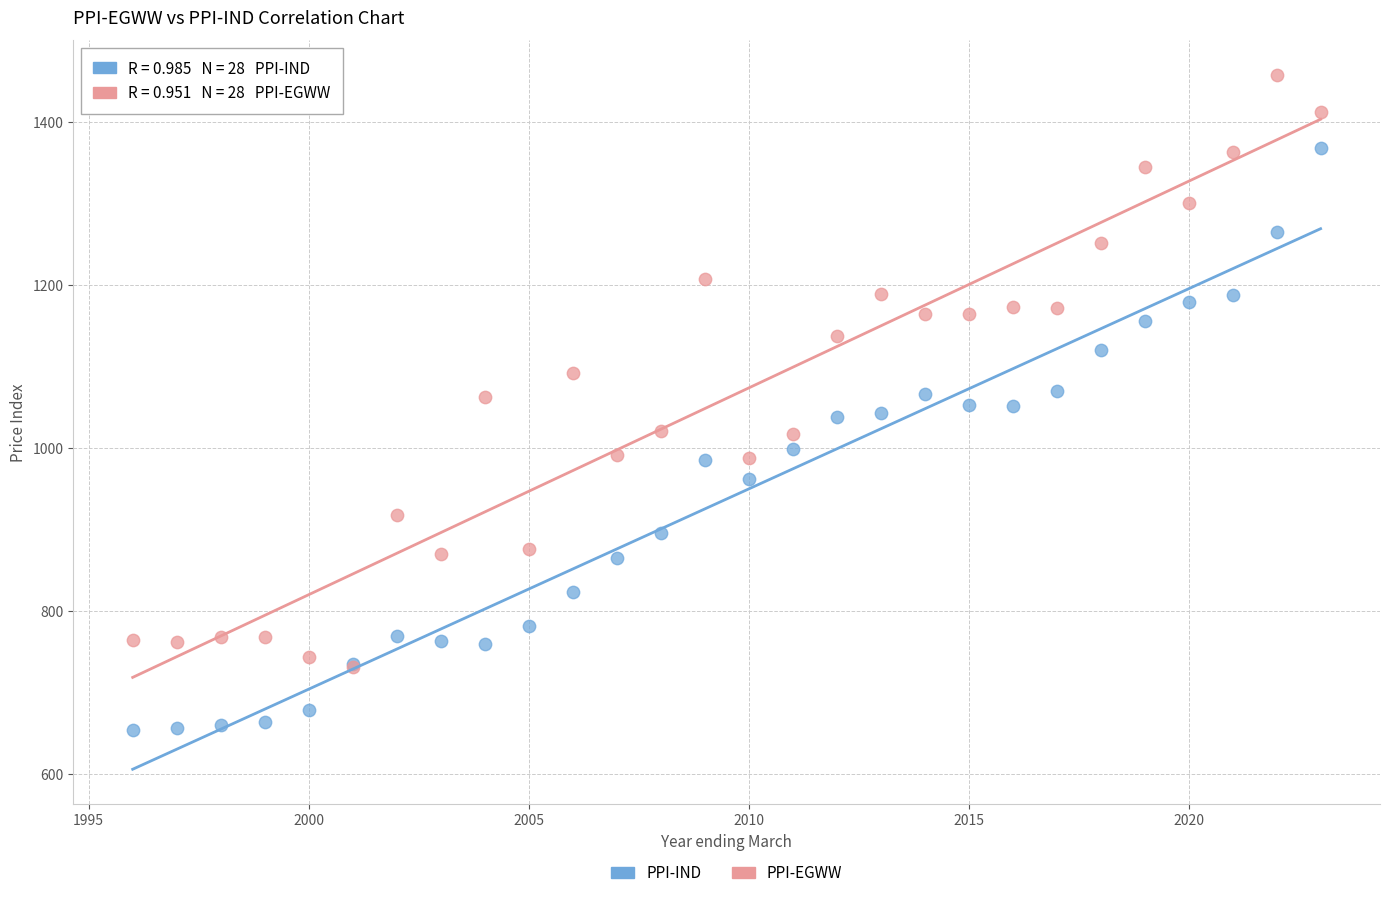

What are all the series names shown in the legend?

PPI-IND, PPI-EGWW